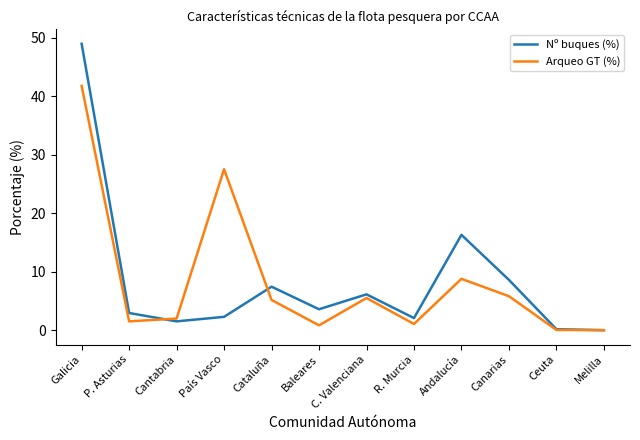

At Baleares, list the series in order from smallest to largest.

Arqueo GT (%), Nº buques (%)